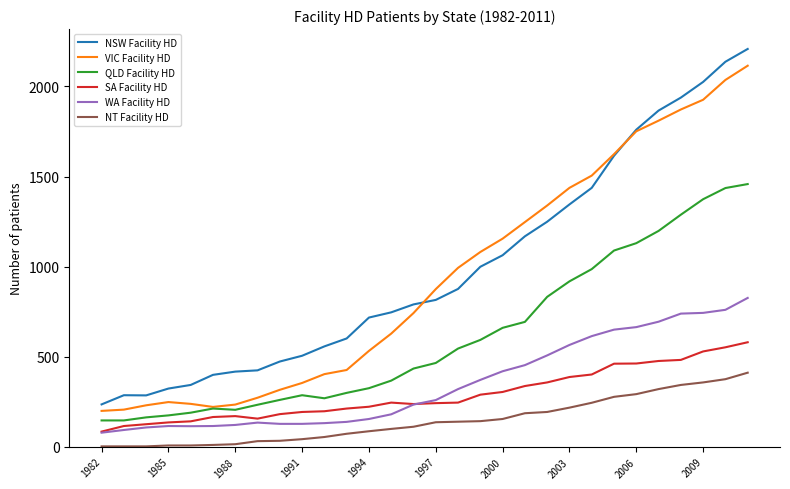

What is the maximum value shown in the chart?

2208